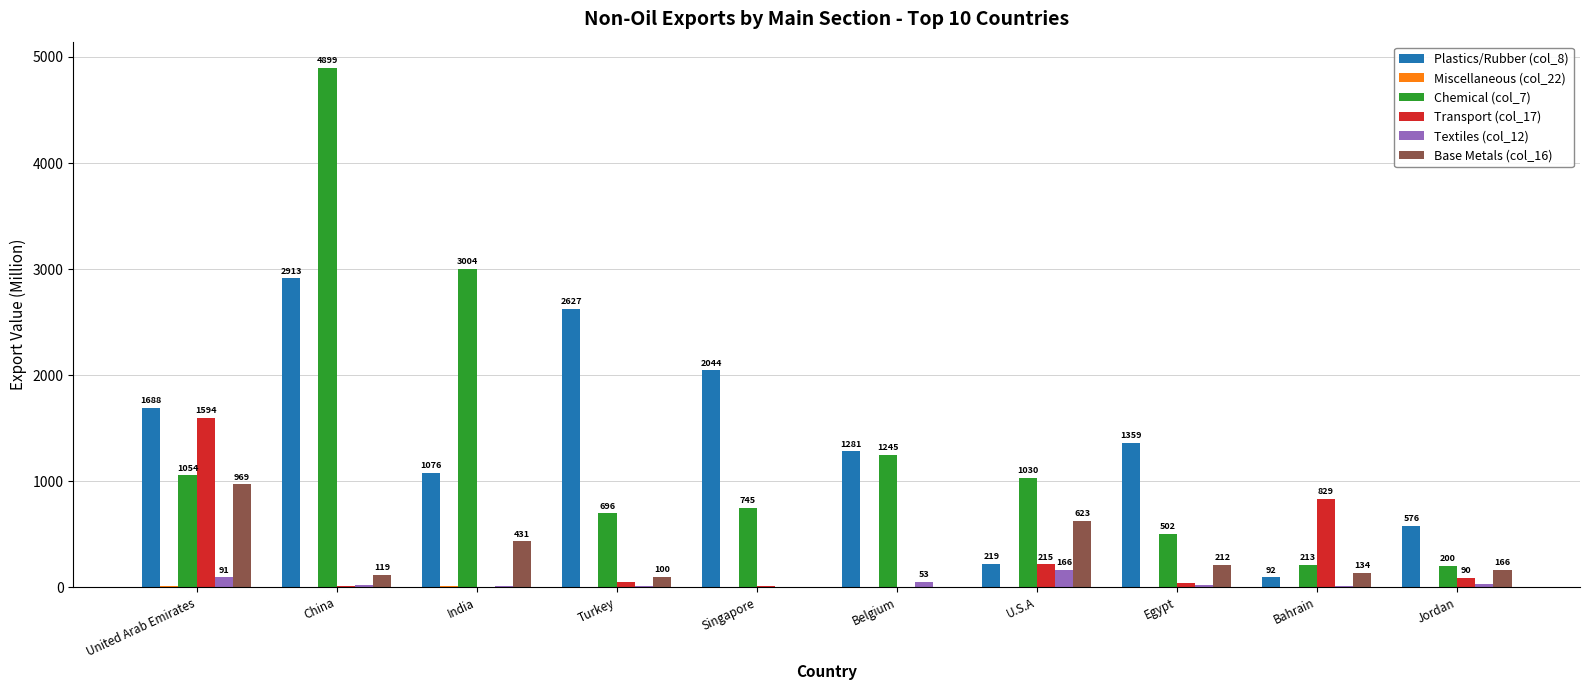

At which label does Transport (col_17) first exceed 46?

United Arab Emirates